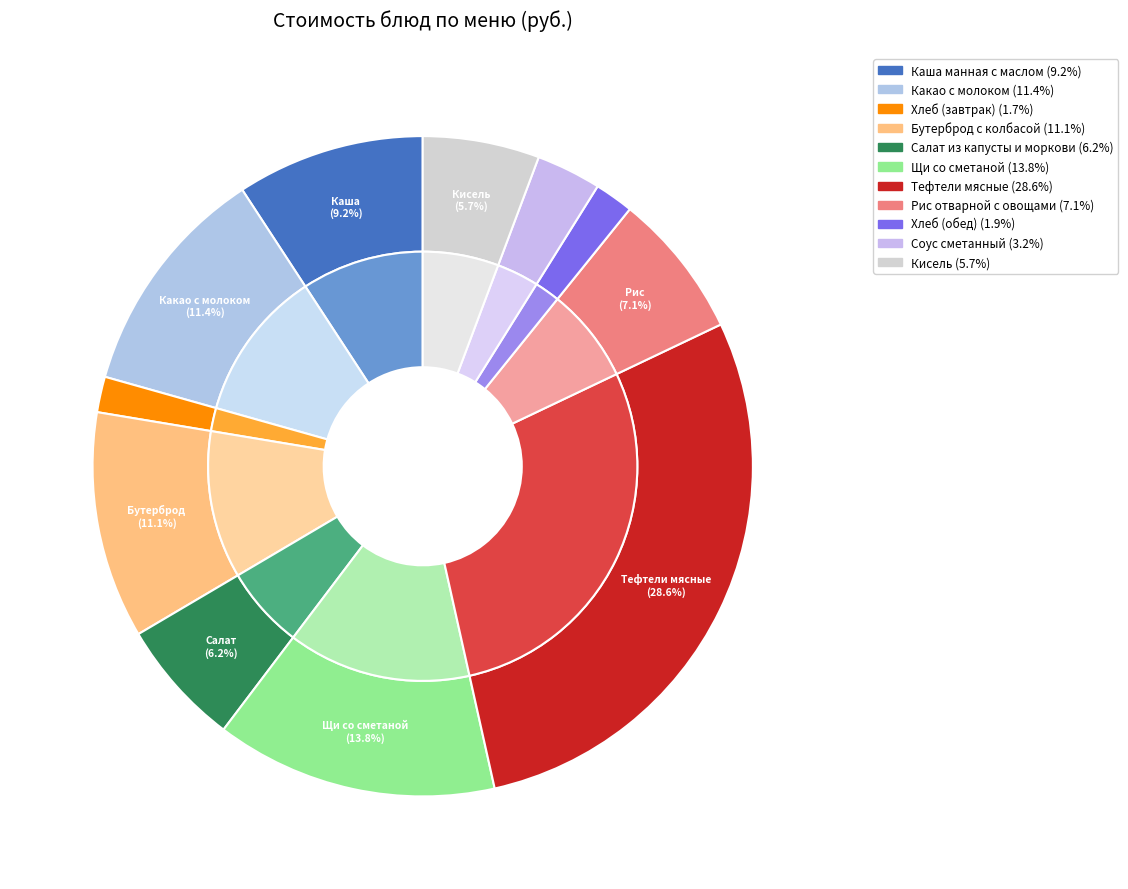

Which slice is the largest?

Тефтели мясные